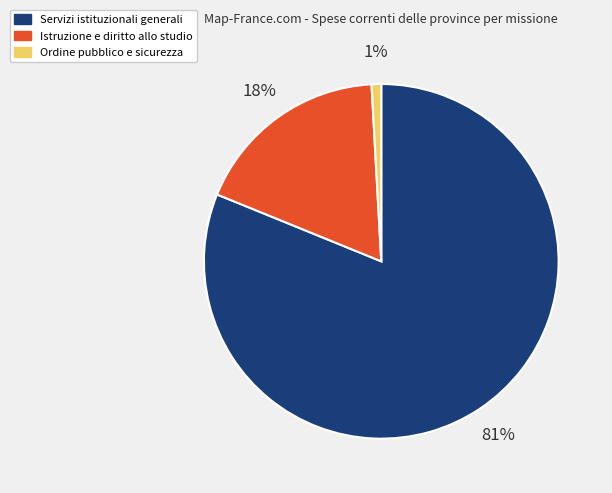

Which slice represents more than half of the pie?

Servizi istituzionali generali